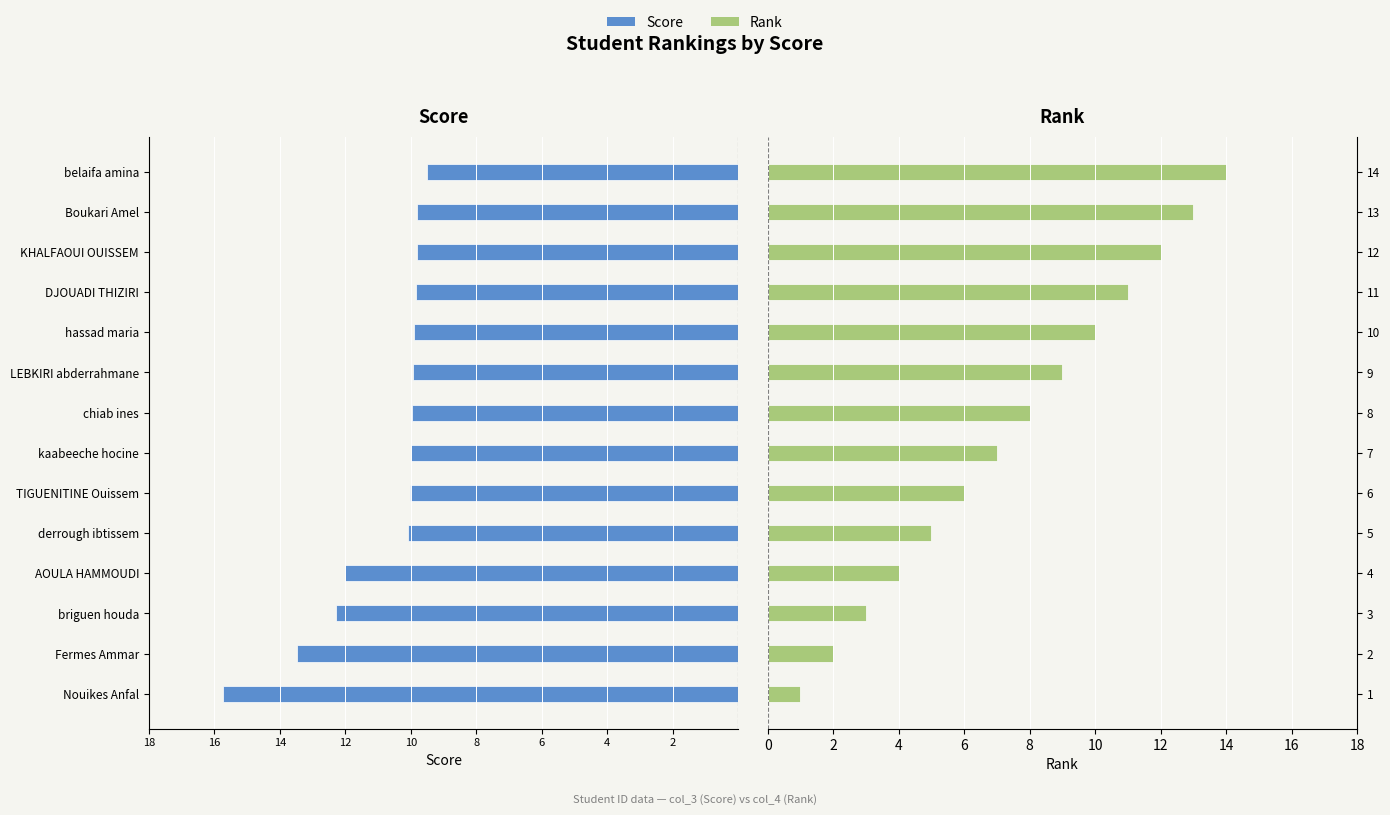

What is the value of the Rank bar at the 1st from the left?

1.0